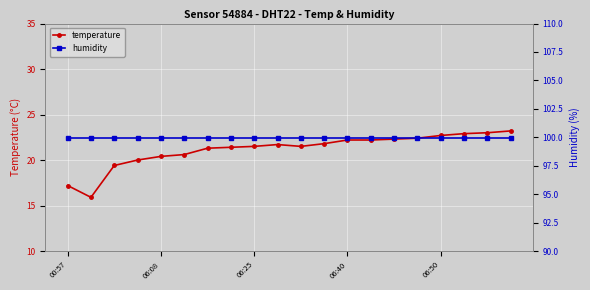

At which category does the chart reach its peak across all series?

00:57